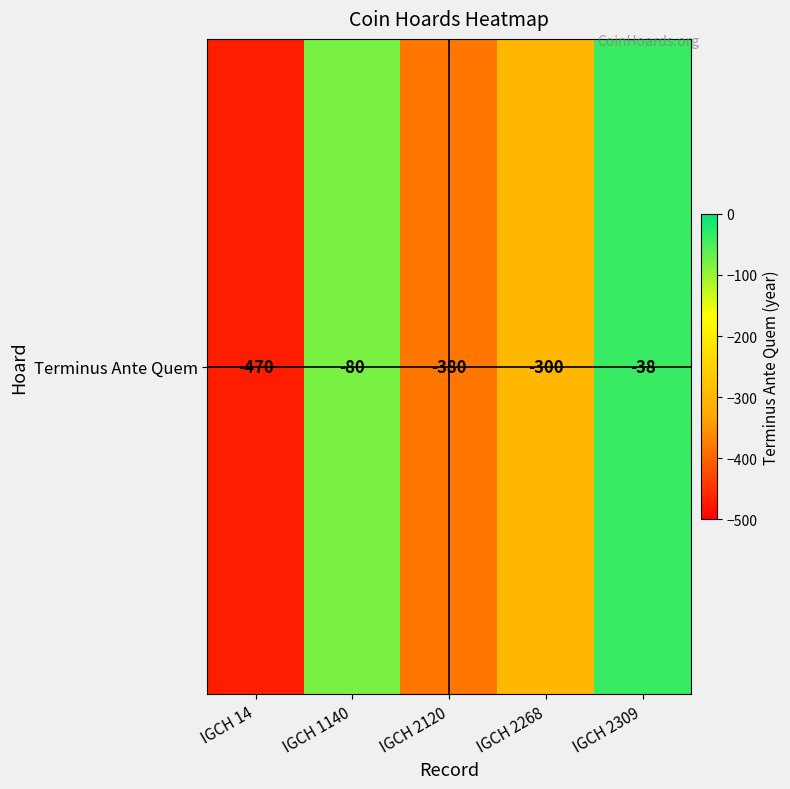

List the labels in order of value, smallest first.

IGCH 14, IGCH 2120, IGCH 2268, IGCH 1140, IGCH 2309